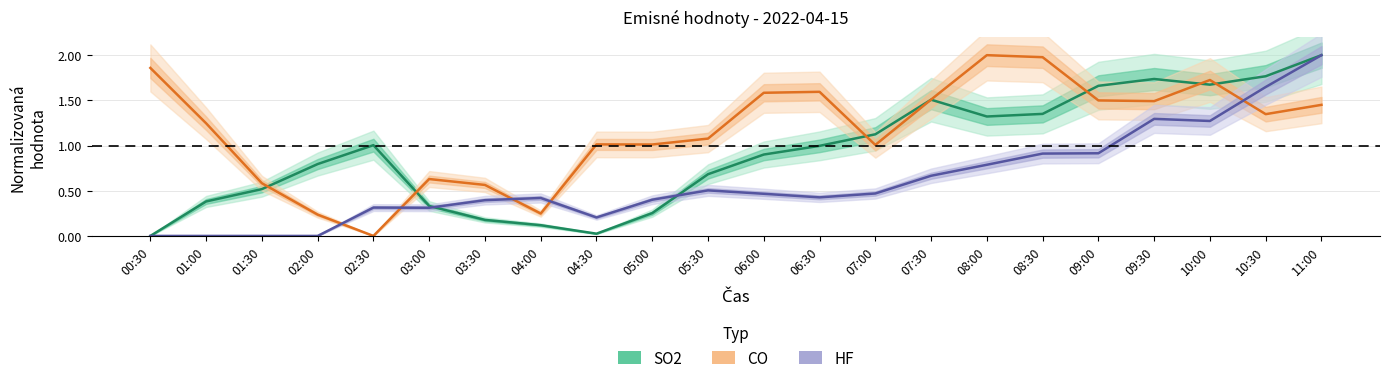

What is the greatest value displayed?

2.0